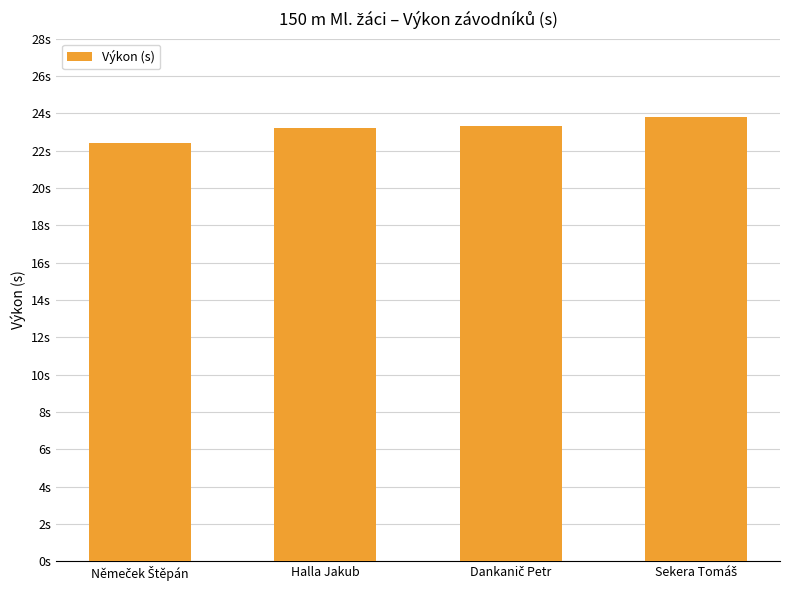

Are the bars horizontal?

No